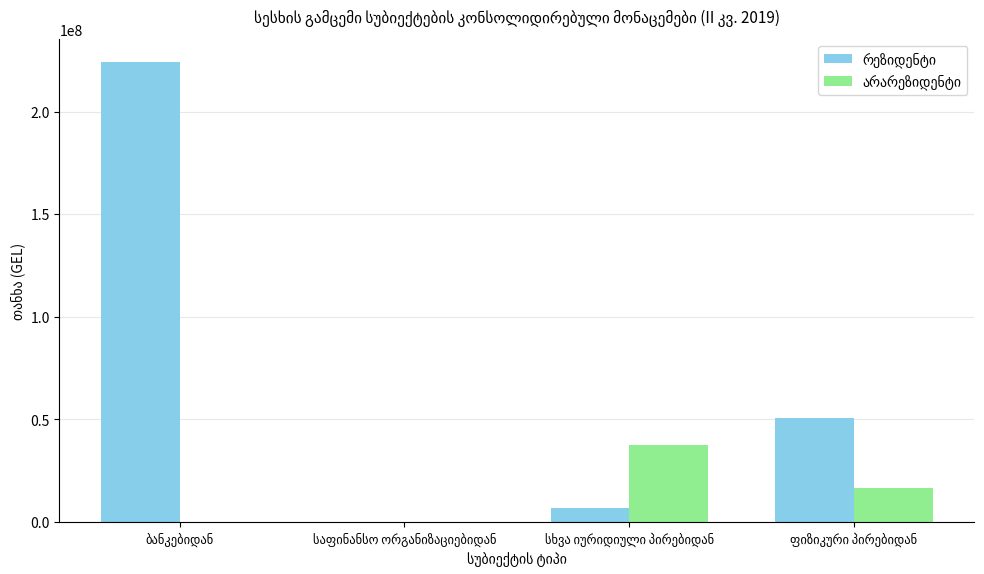

How many groups of bars are there?

4